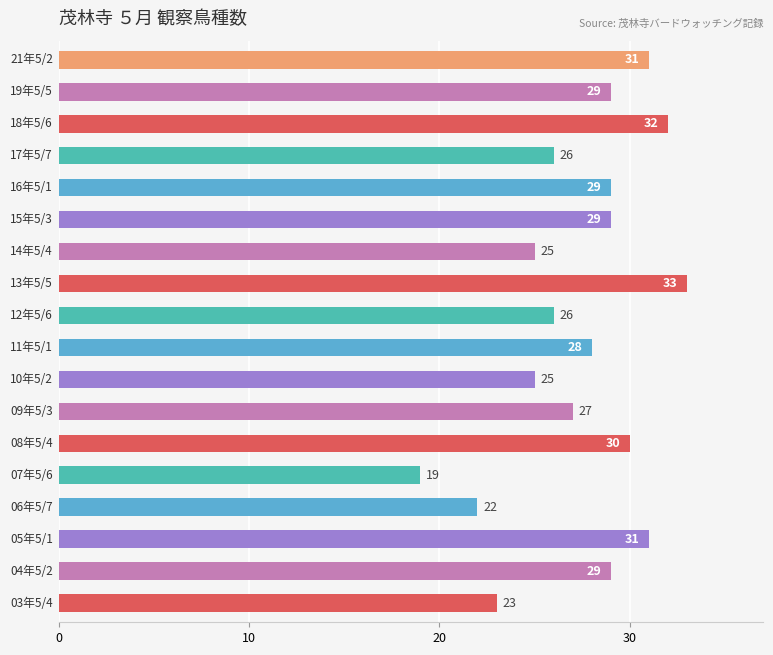

Count the number of categories in the chart.

18